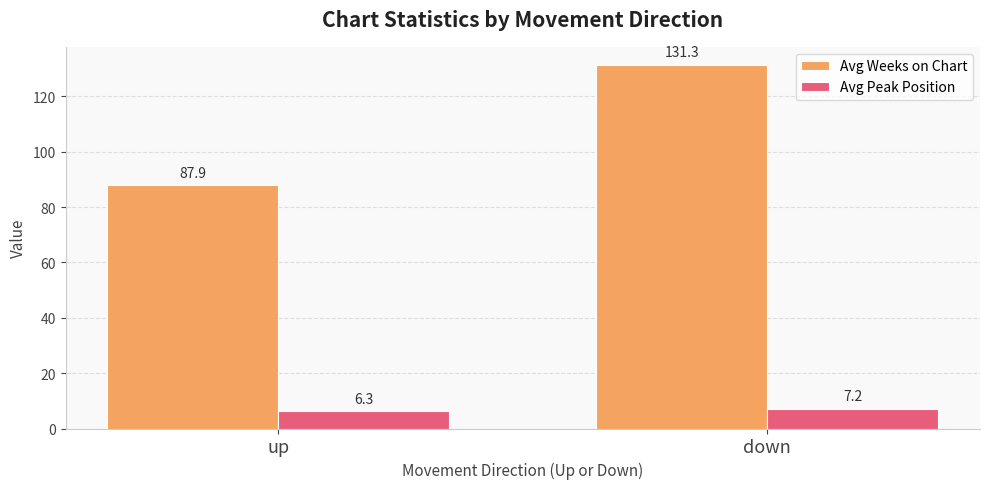

What are all the series names shown in the legend?

Avg Weeks on Chart, Avg Peak Position